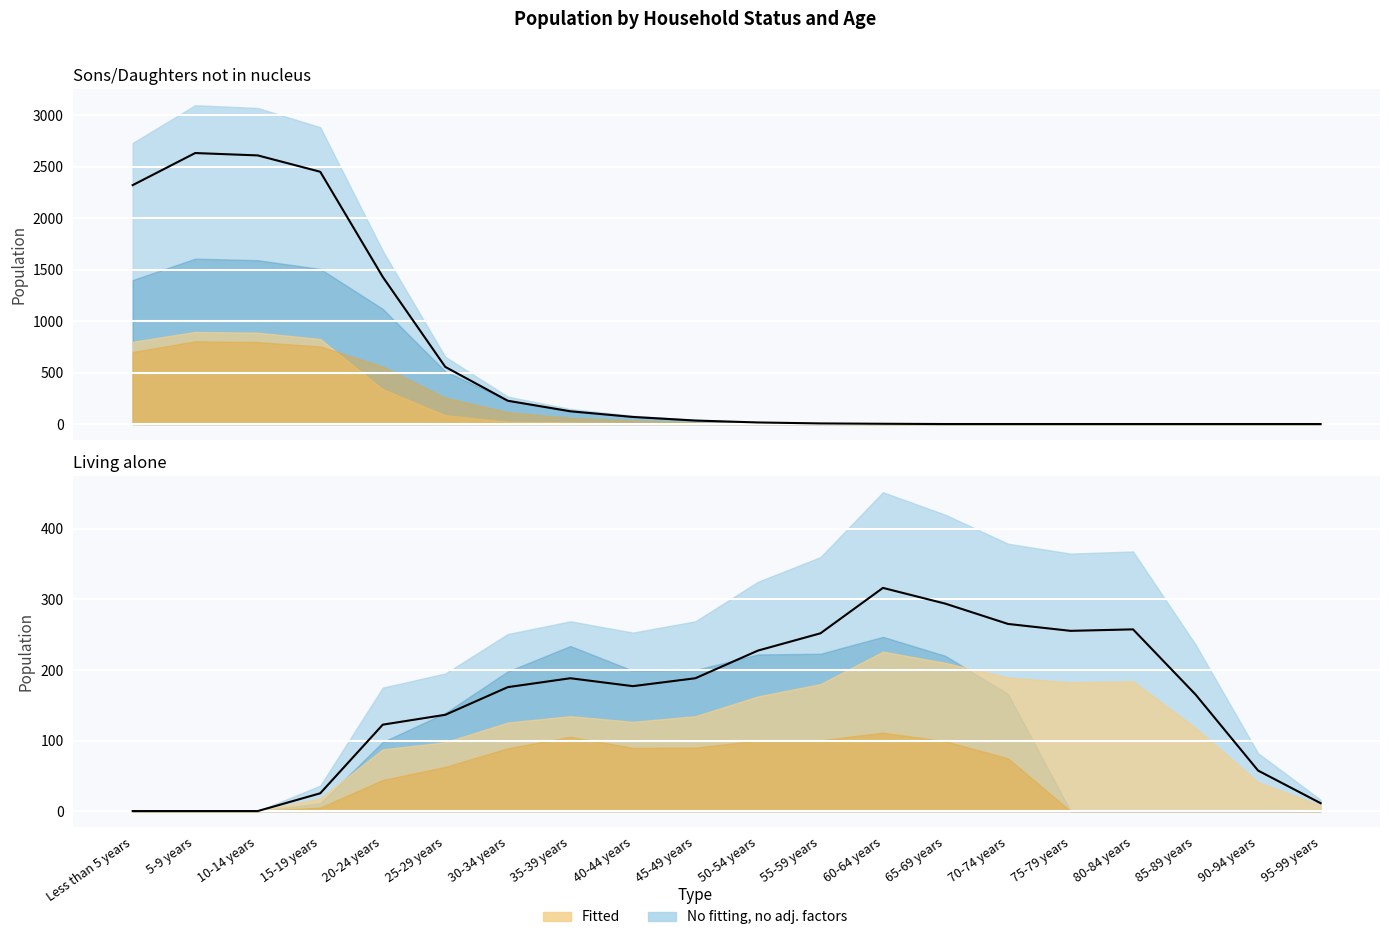

How many lines are shown in the chart?

2